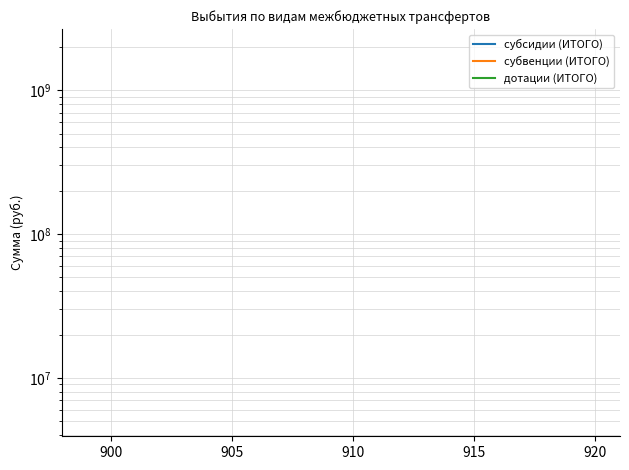

How many series are shown in this chart?

3